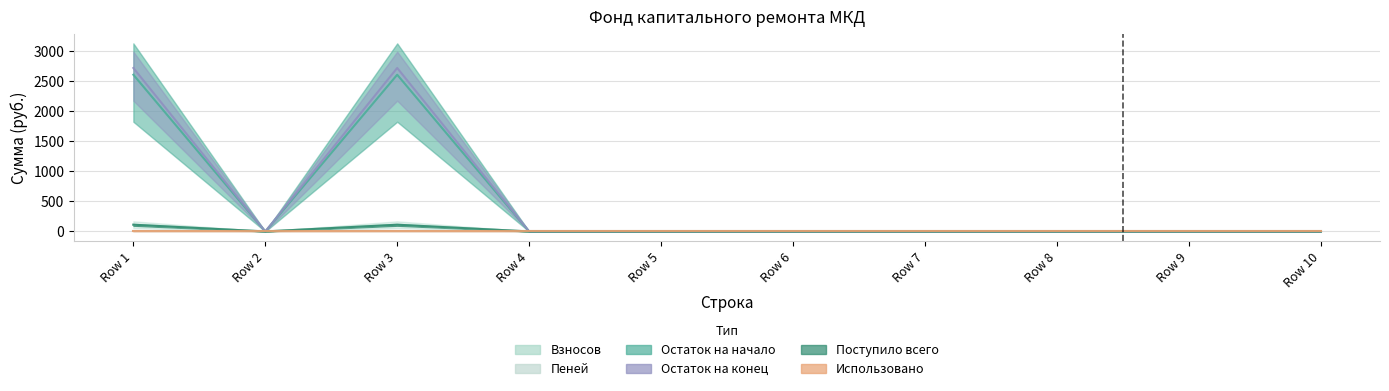

At how many categories does at least one series exceed 2689?

2